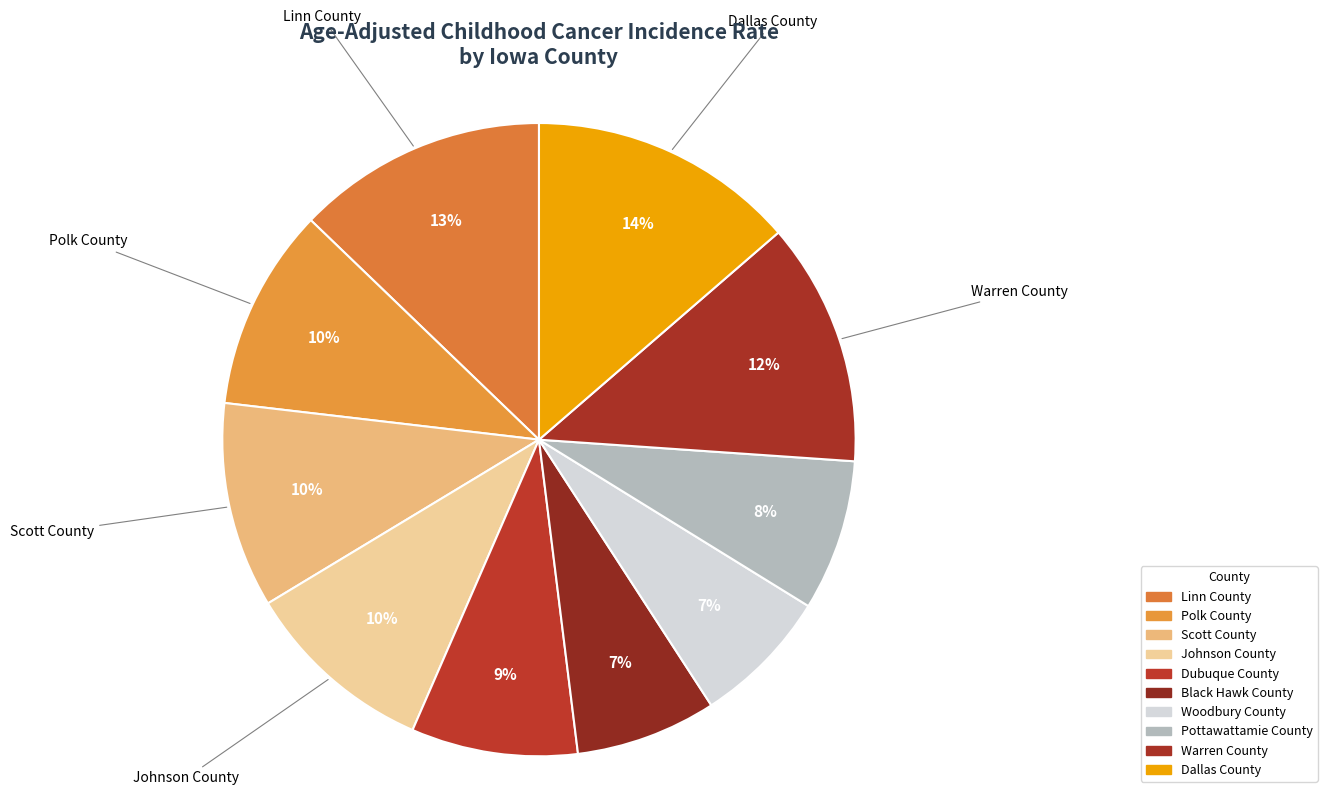

How many slices are in this pie chart?

10